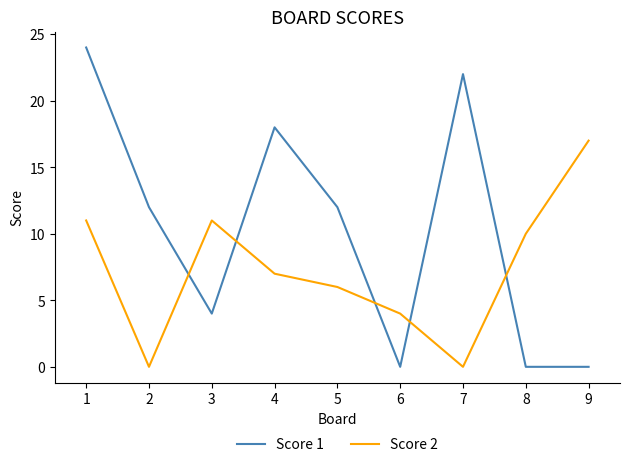

How many interior local valleys does the Score 2 series have?

2